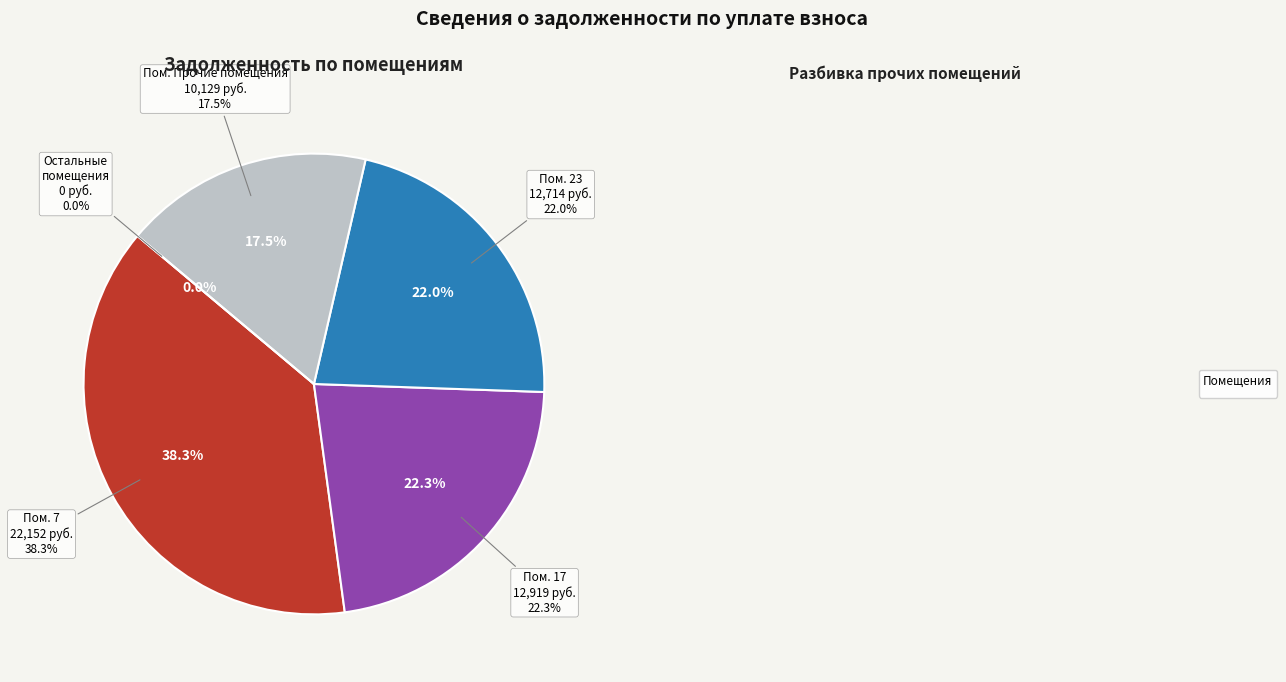

Do 5 and 3 together represent more than half of the pie?

No